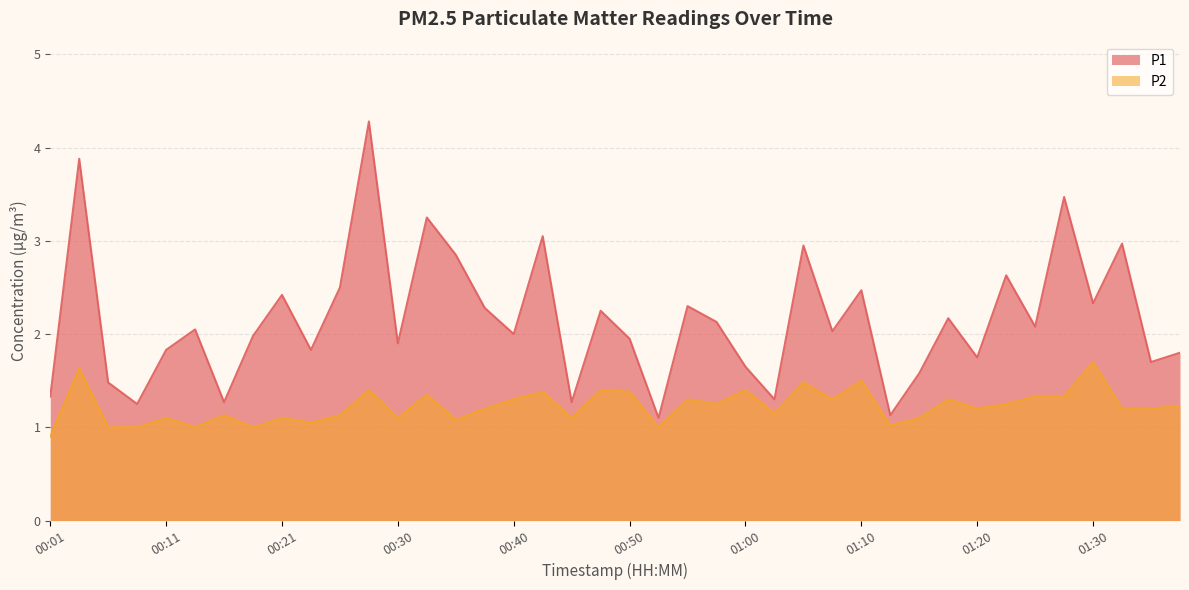

What is the difference between the maximum and minimum values in the P2 series?

0.8